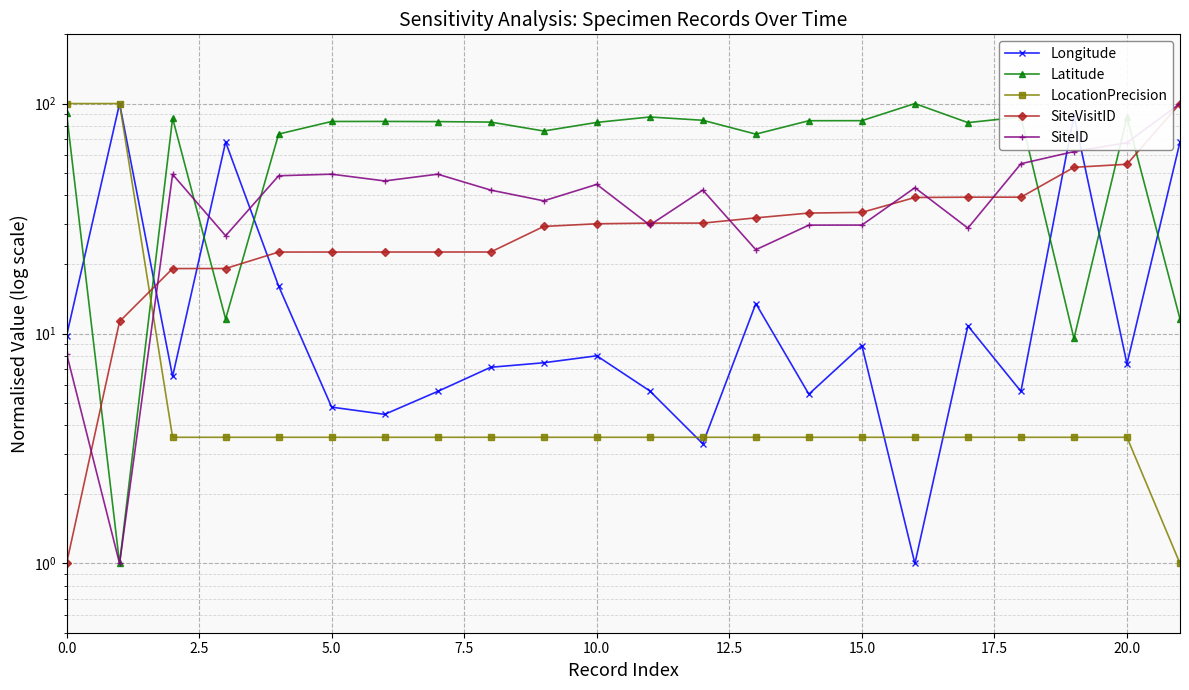

What is the highest value of the Latitude series?

100.0